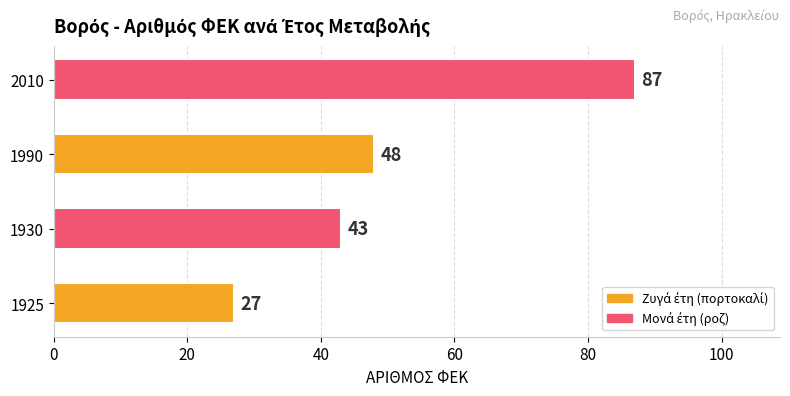

What is the difference between the second highest and second lowest values?

5